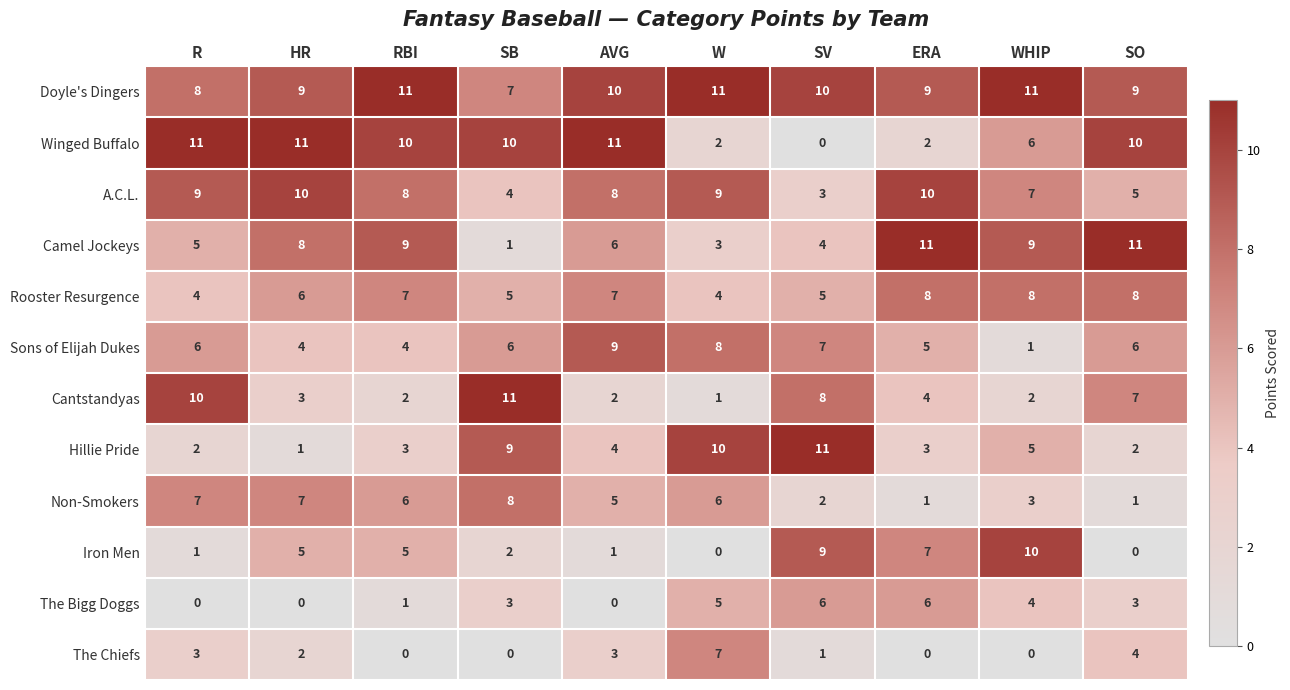

At AVG, list the series in order from smallest to largest.

The Bigg Doggs, Iron Men, Cantstandyas, The Chiefs, Hillie Pride, Non-Smokers, Camel Jockeys, Rooster Resurgence, A.C.L., Sons of Elijah Dukes, Doyle's Dingers, Winged Buffalo